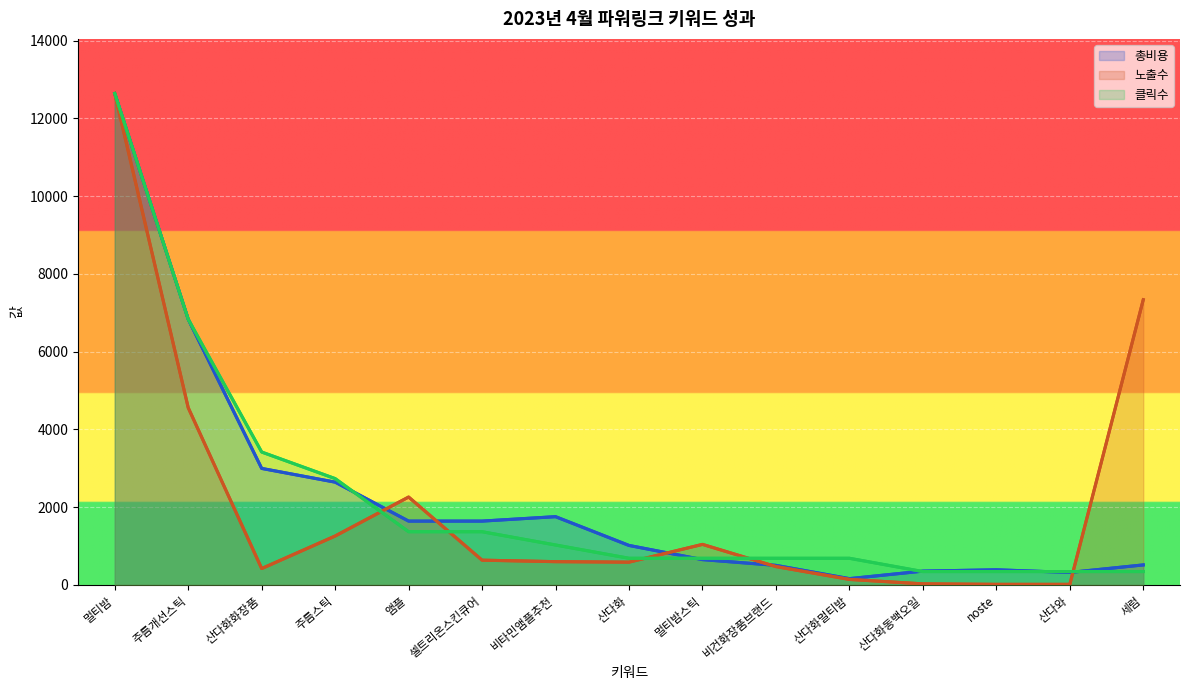

List the labels in order of 노출수 value, largest first.

멀티밤, 세럼, 주름개선스틱, 앰플, 주름스틱, 멀티밤스틱, 셀트리온스킨큐어, 비타민앰플추천, 산다화, 비건화장품브랜드, 산다화화장품, 산다화멀티밤, 산다화동백오일, noste, 산다와